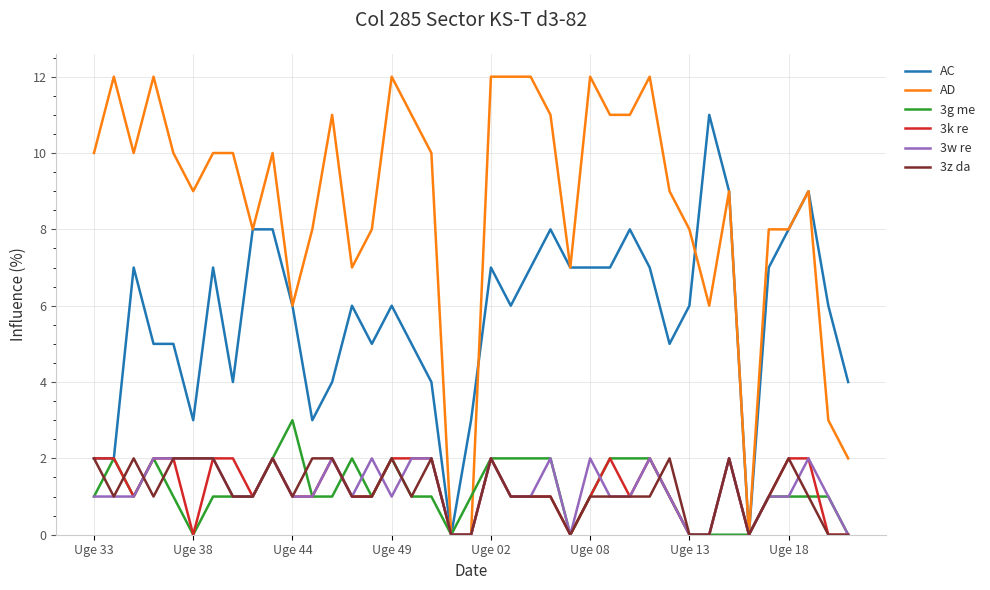

What is the greatest value displayed?

12